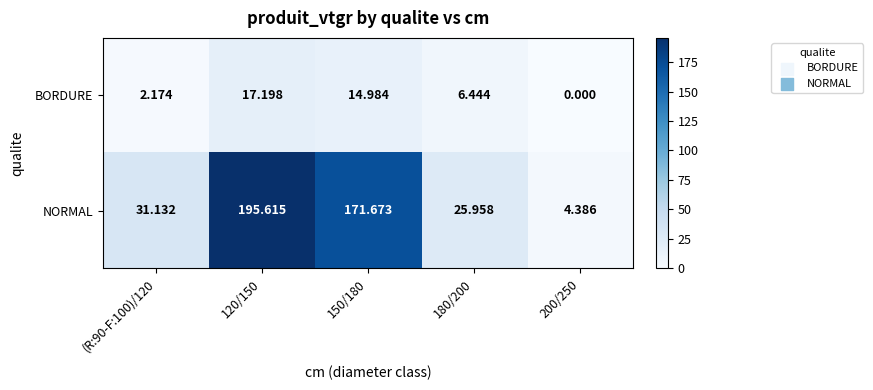

At which category is the sum across all series the highest?

120/150